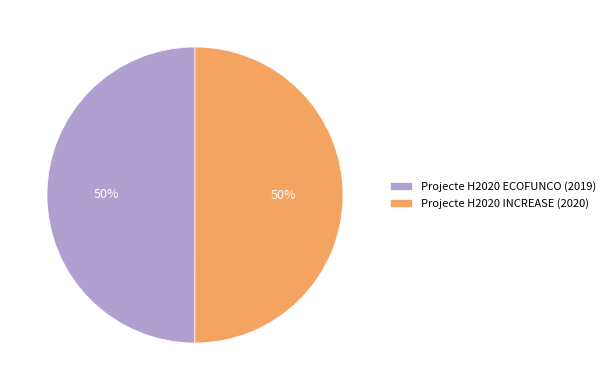

What is the ratio of the value at Projecte H2020 ECOFUNCO (2019) to the value at Projecte H2020 INCREASE (2020)?

1.0